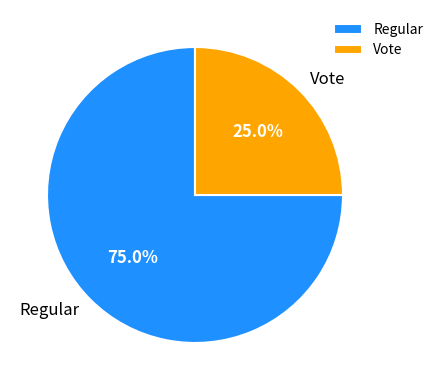

To the nearest percent, what percentage of the pie is Regular?

75%